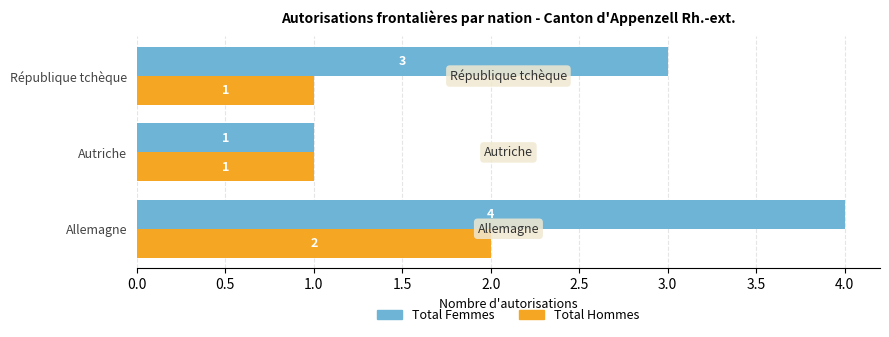

Which series changed the most between Autriche and République tchèque?

Total Femmes